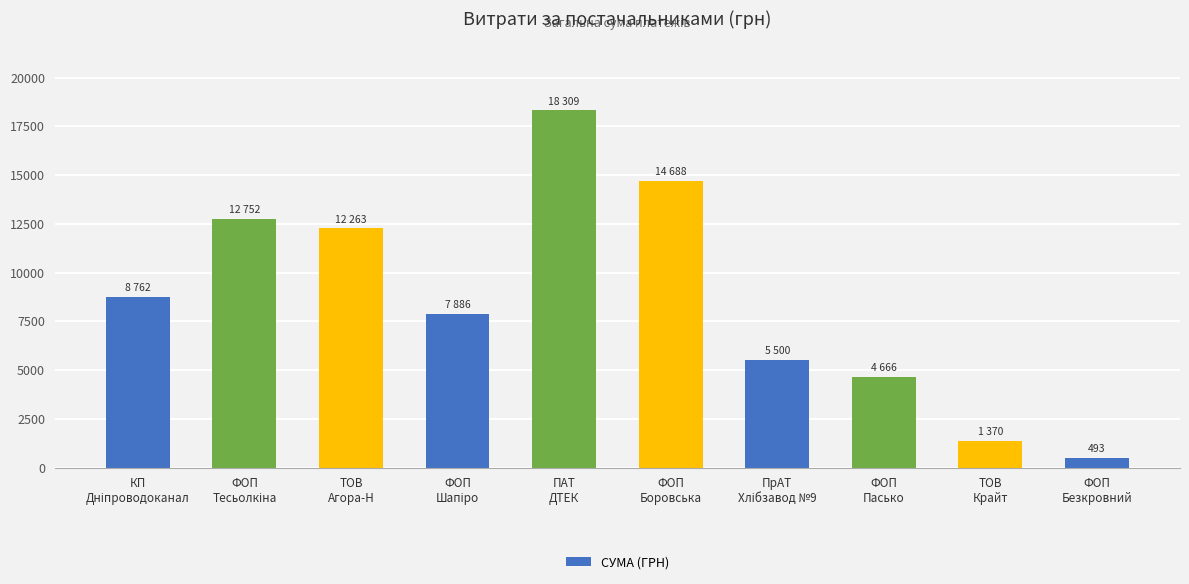

What is the difference between the second highest and minimum values?

14195.8